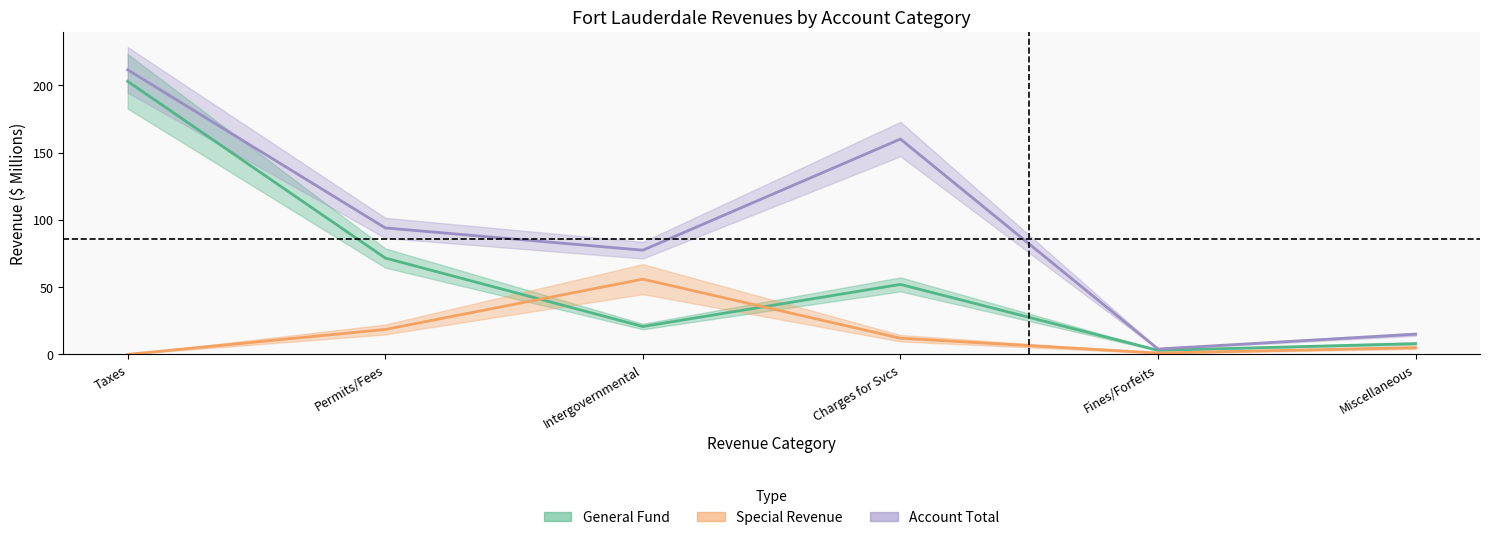

In Account Total, how many points are lower than both neighbors (excluding endpoints)?

2